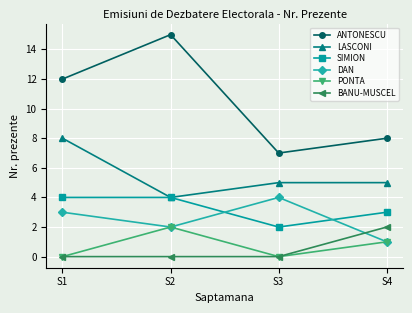

What is the spread (max minus min) of values at S1?

12